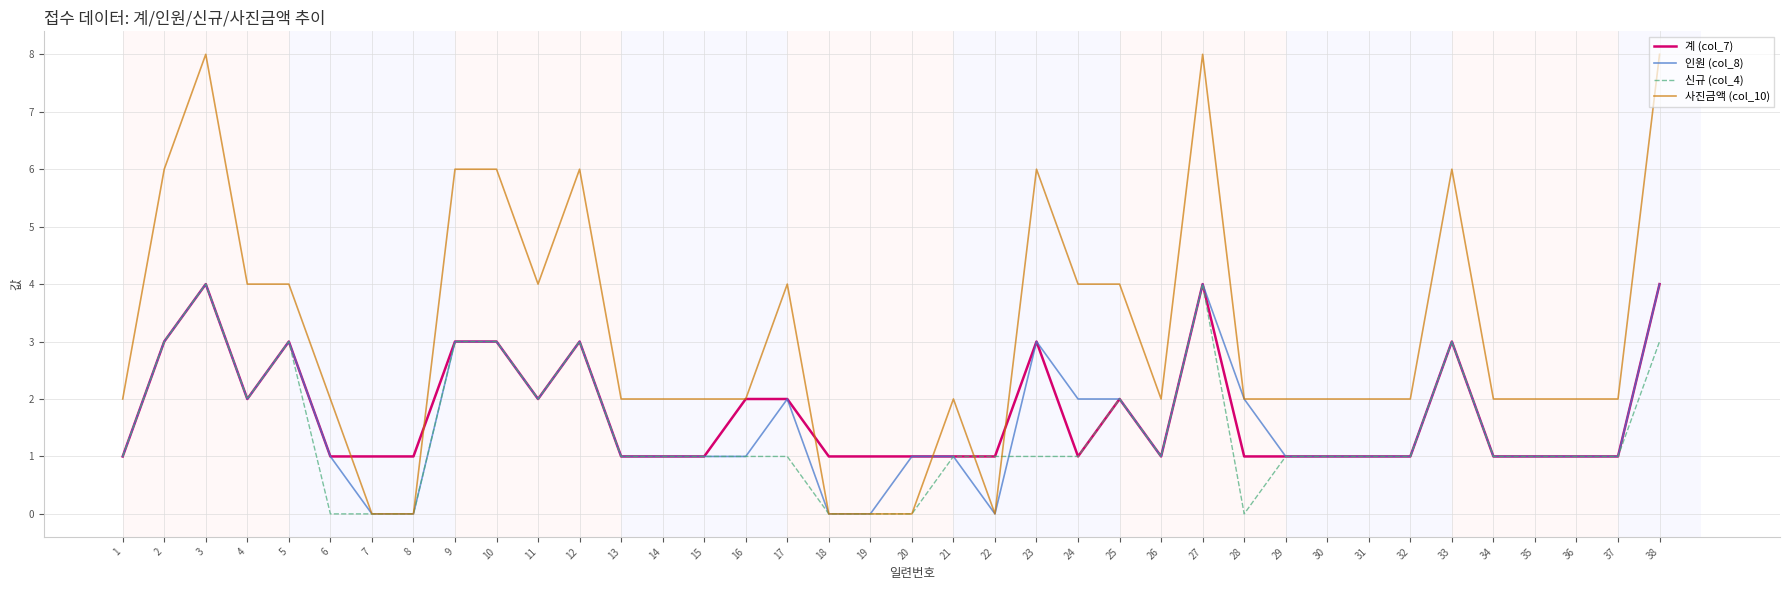

What value does the 사진금액 (col_10) series have at 15?

2